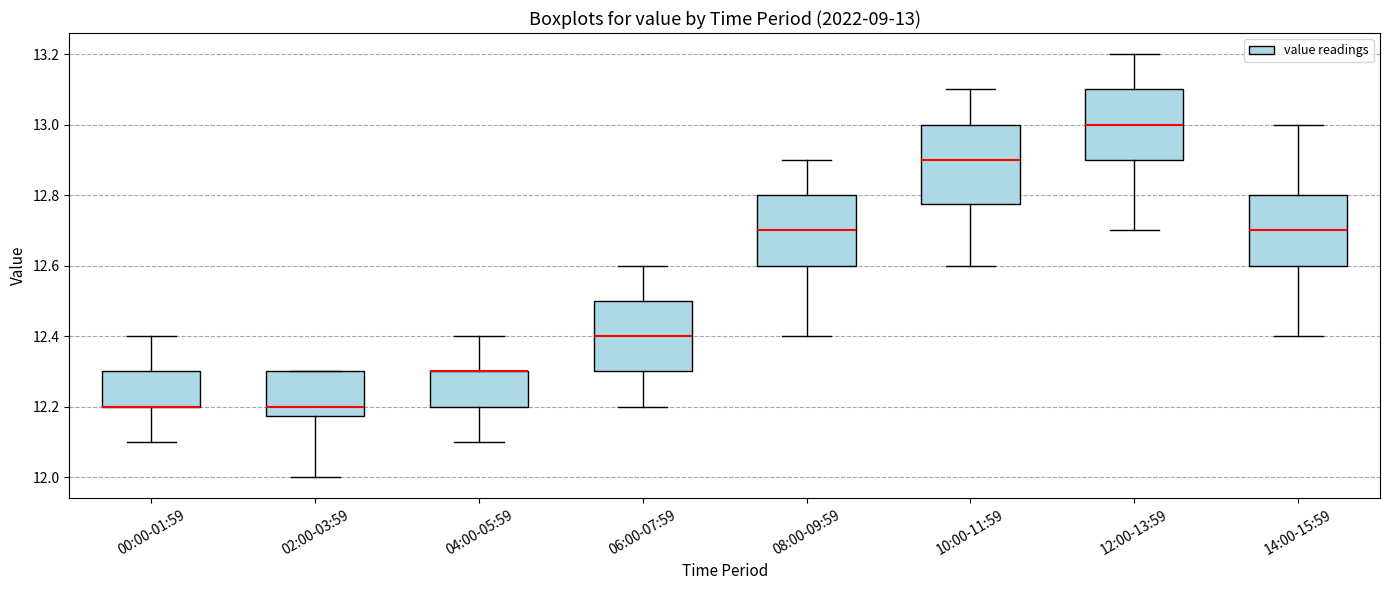

Comparing the boxes themselves (not the whiskers), which one is the tallest?

10:00-11:59